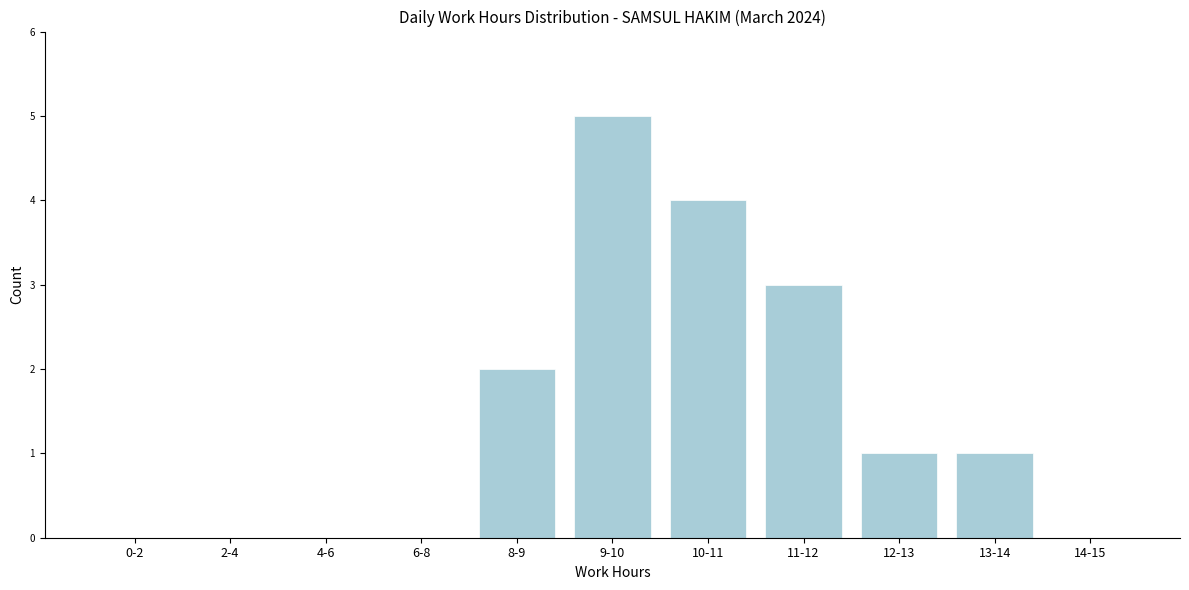

Reading right to left, list all the values displayed in this chart.

14-15=0	13-14=1	12-13=1	11-12=3	10-11=4	9-10=5	8-9=2	6-8=0	4-6=0	2-4=0	0-2=0